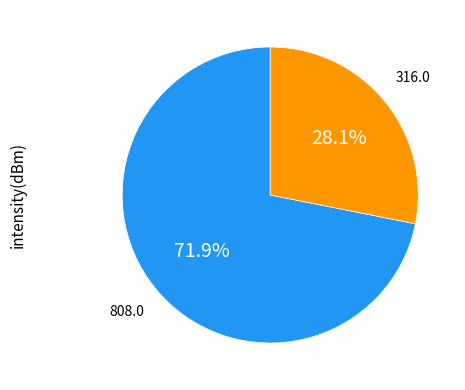

Is there a majority slice in this chart?

Yes